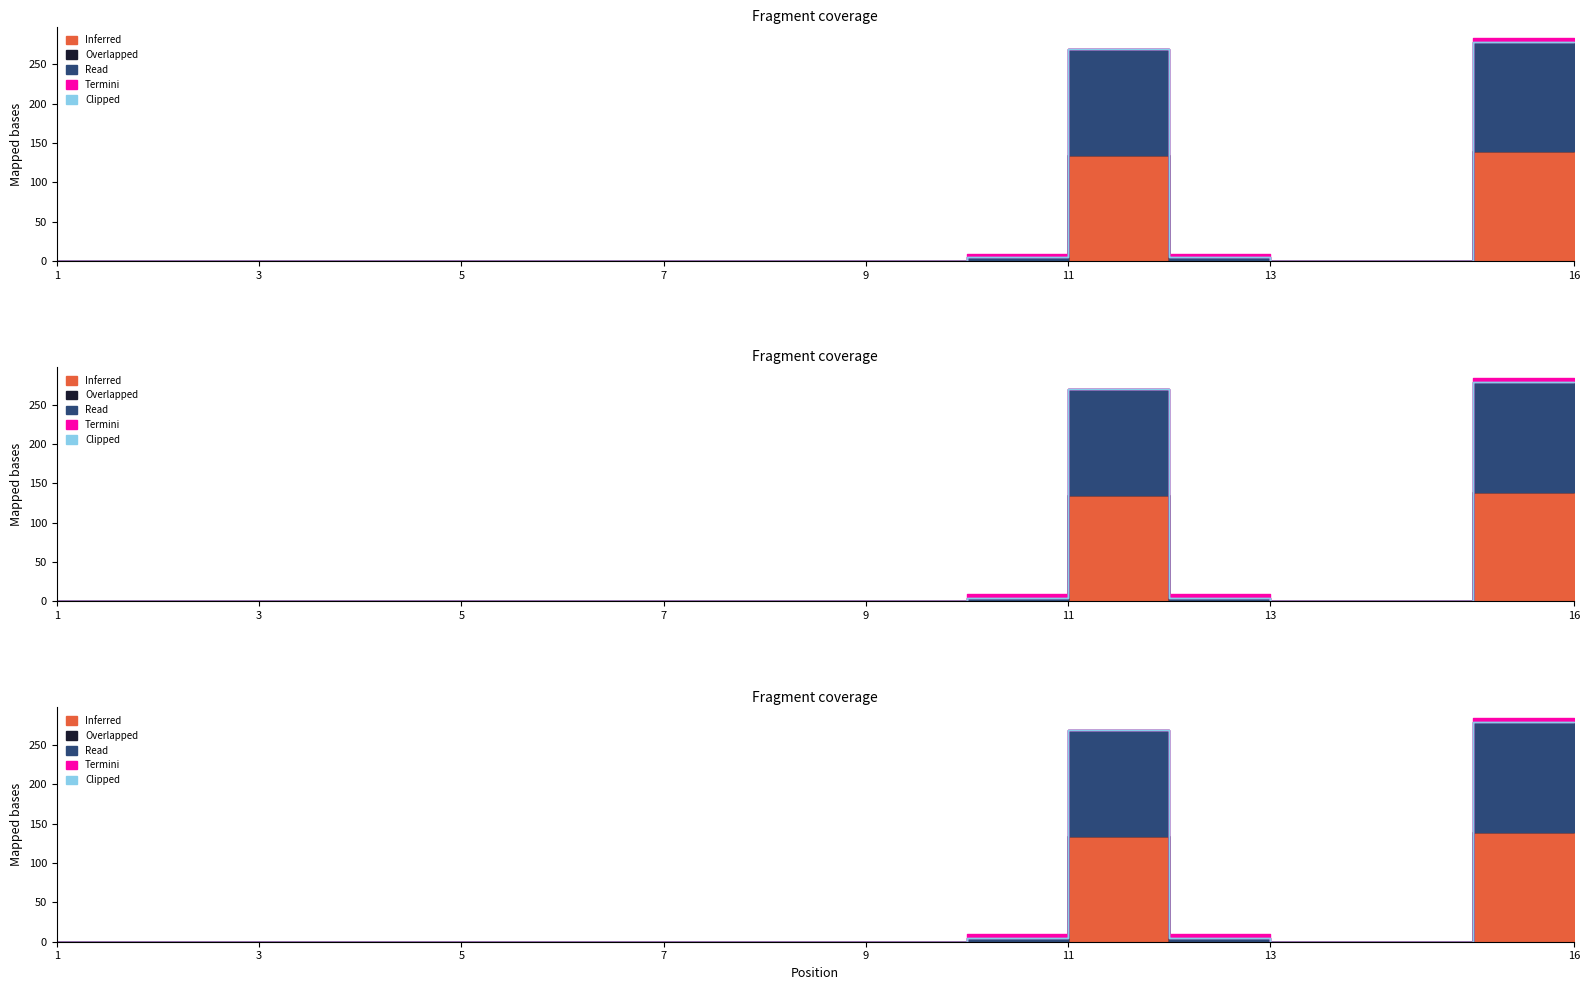

At which category is the sum across all series the highest?

16